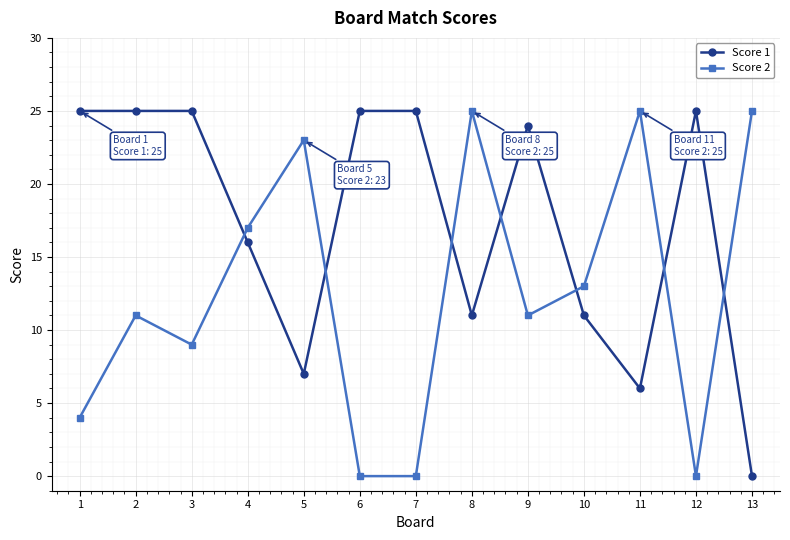

Between 1 and 3, which series saw the biggest shift?

Score 2